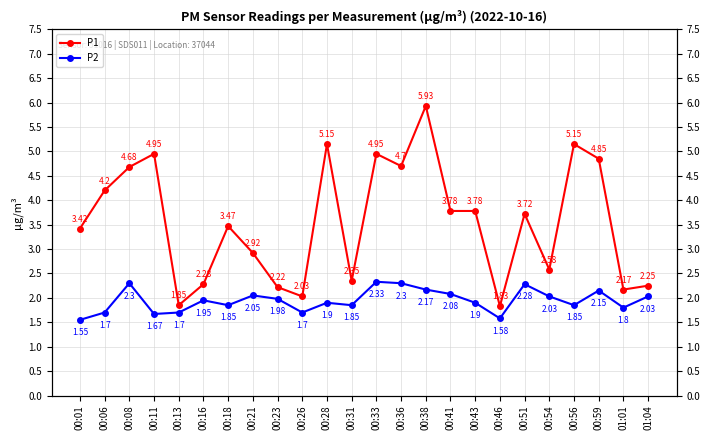

True or false: P1 and P2 intersect in this chart.

False